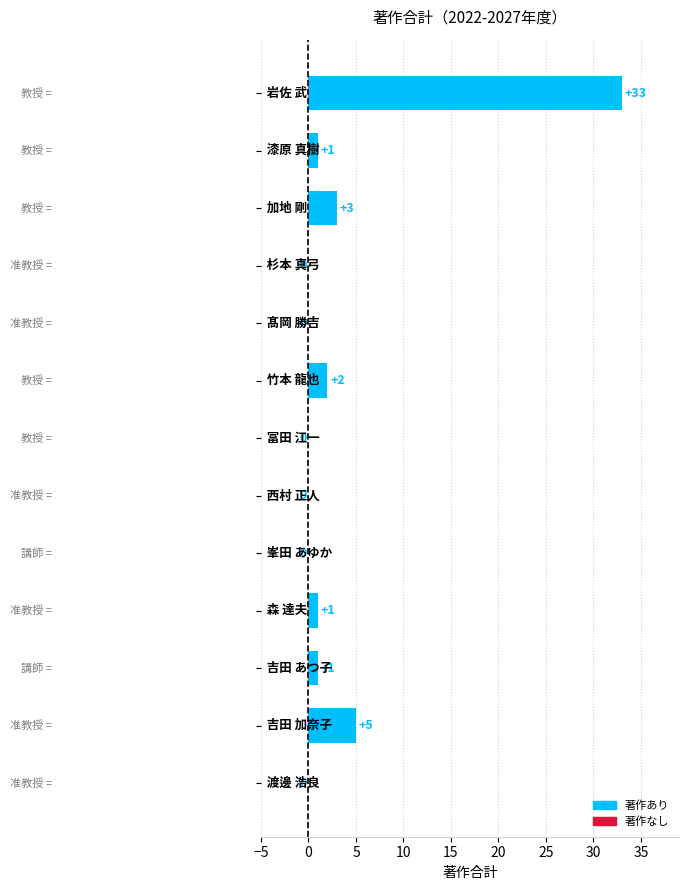

What is the sum of all values?

46